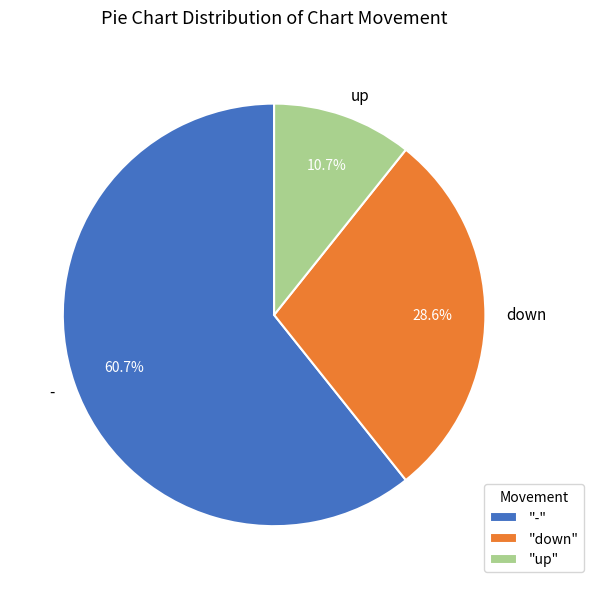

Rank the categories by value from highest to lowest.

-, down, up